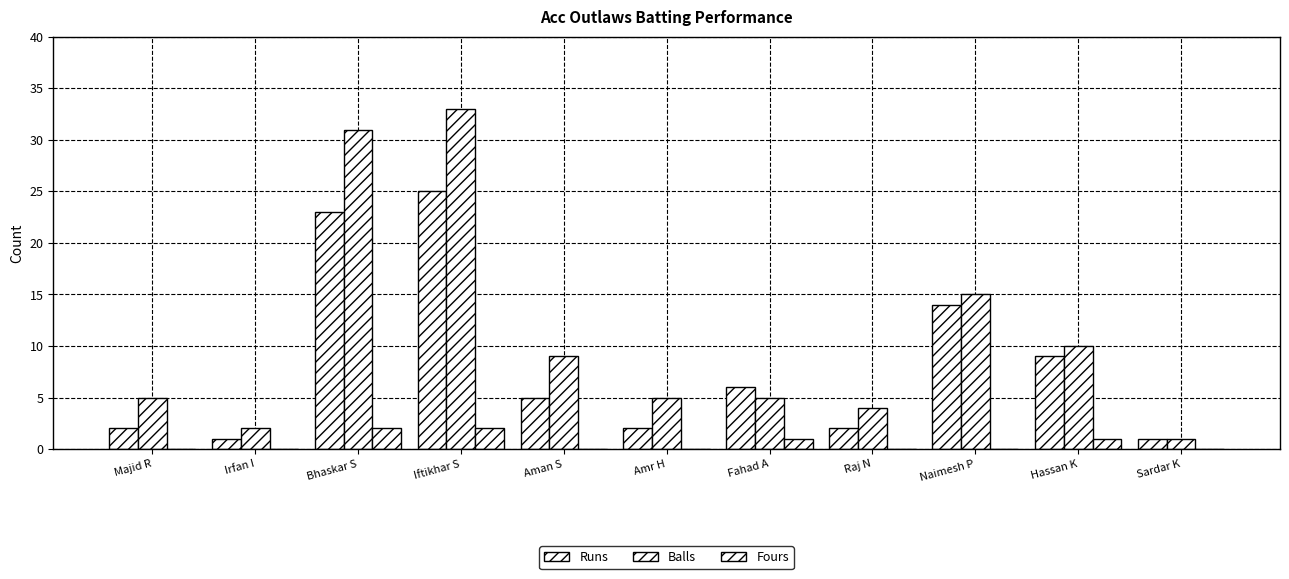

What is the sum of all Runs values?

90